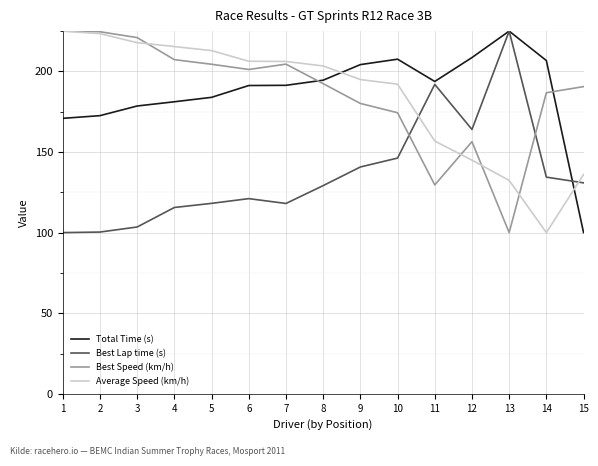

What is the maximum value for Best Speed (km/h)?

225.0